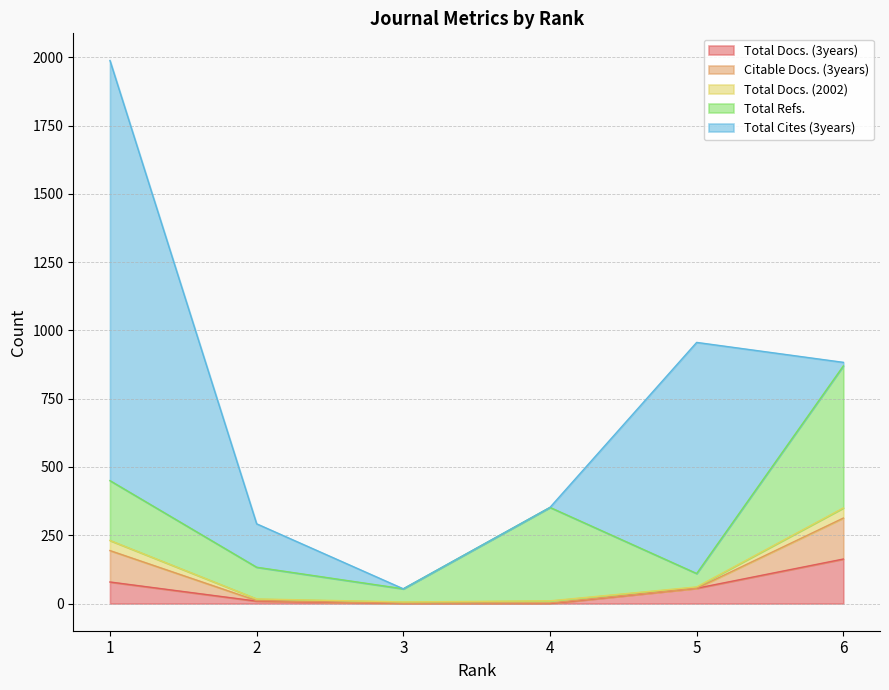

Reading right to left, list all the values displayed in this chart.

Total Docs. (3years): 163	56	0	0	9	79
Citable Docs. (3years): 150	0	2	1	2	115
Total Docs. (2002): 37	5	8	5	6	37
Total Refs.: 520	49	342	48	116	219
Total Cites (3years): 13	846	0	0	159	1538